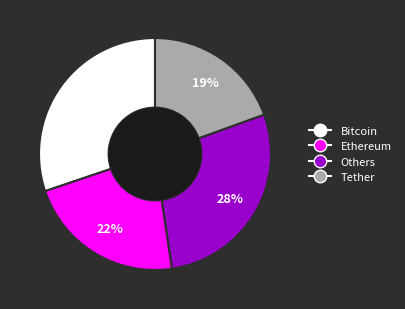

Is there a majority slice in this chart?

No